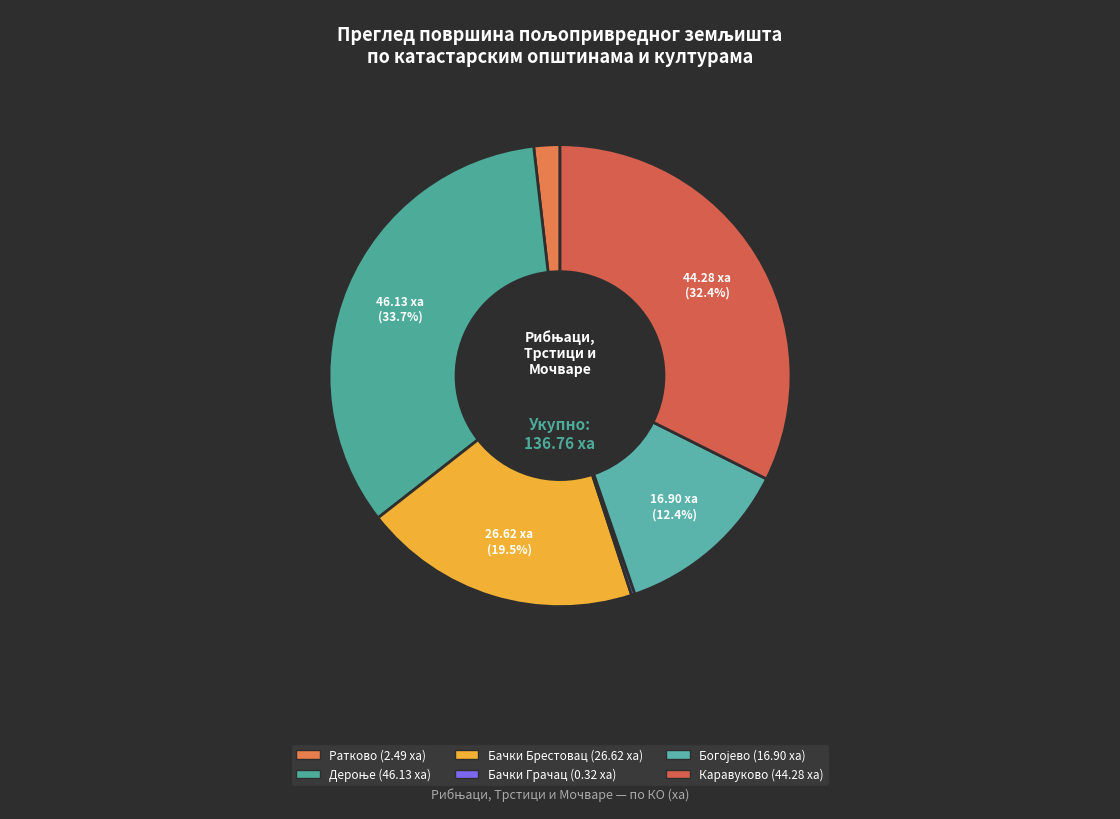

Is there a majority slice in this chart?

No